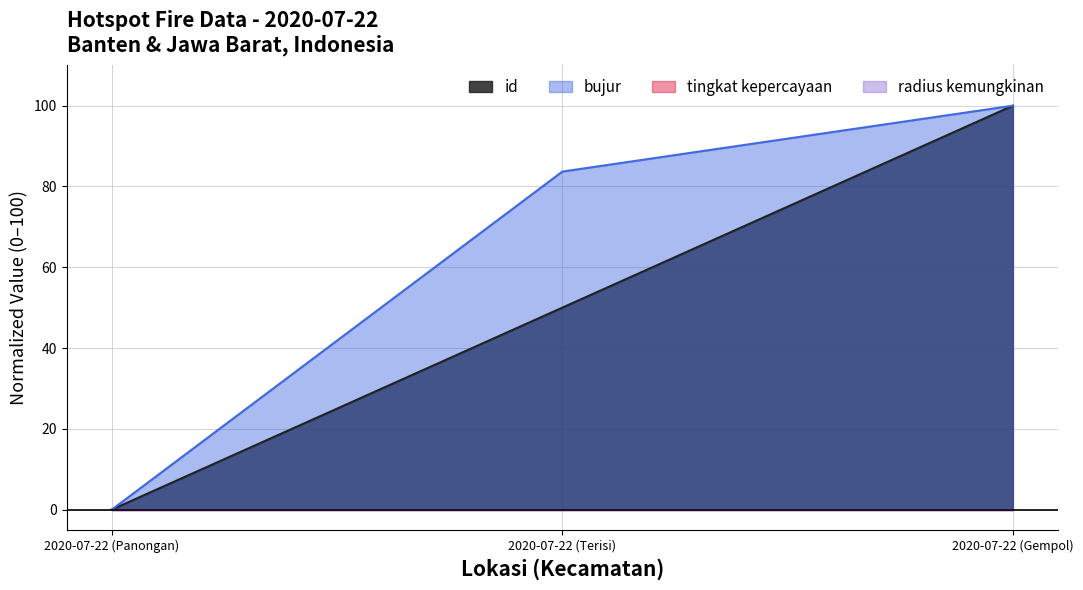

Reading left to right, transcribe all the data shown in this chart.

id: 0.0	50.0	100.0
bujur: 0.0	83.7	100.0